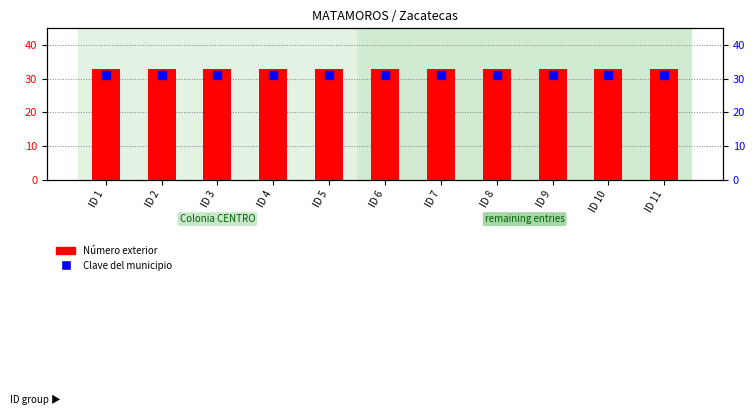

At which category is the sum across all series the highest?

ID 1